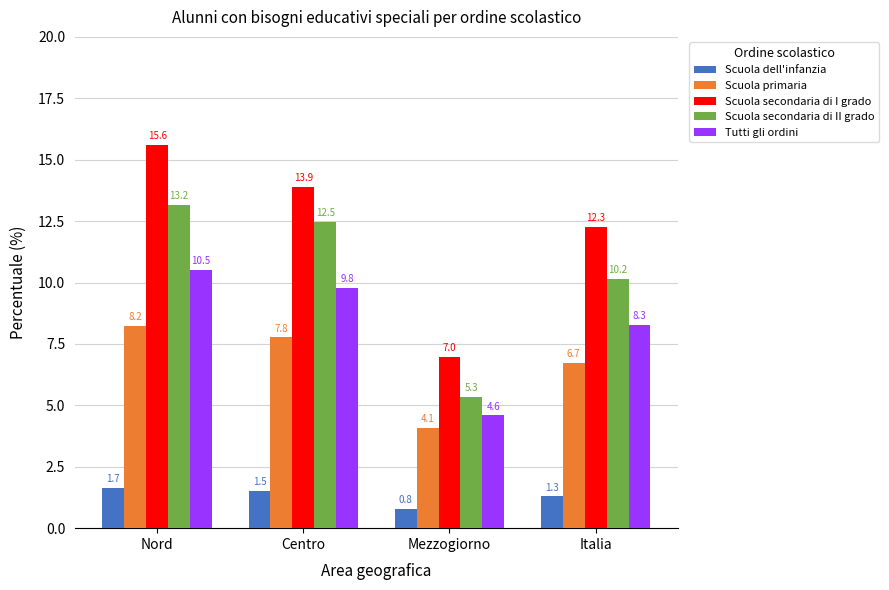

At which label does Scuola dell'infanzia first exceed 1?

Nord